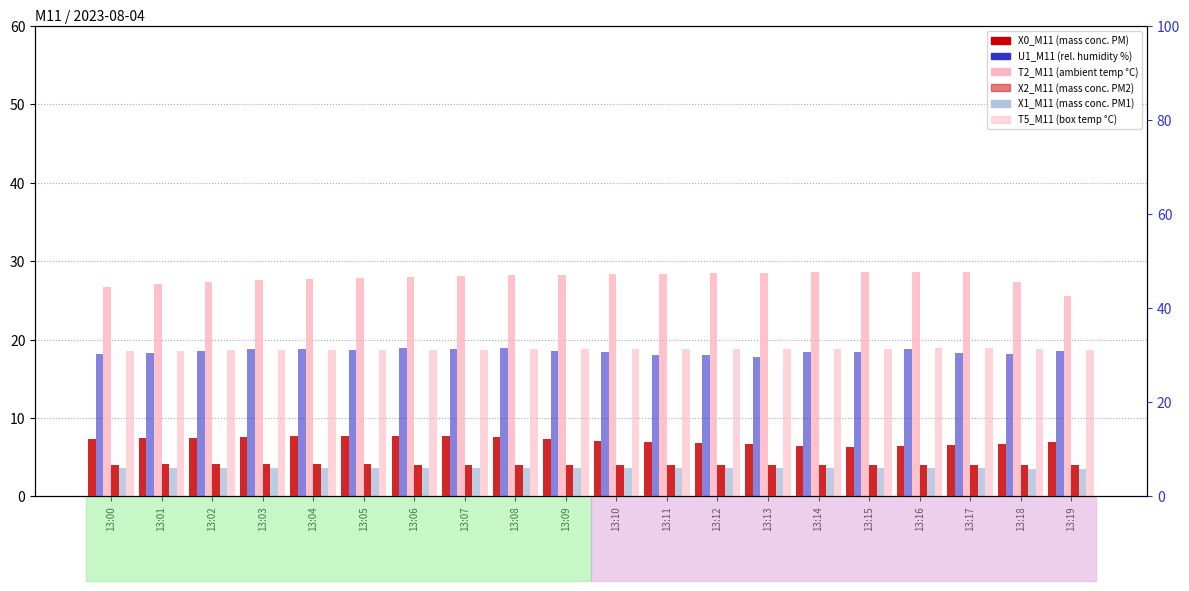

Where is X0_M11 nearest to the value 7?

13:19